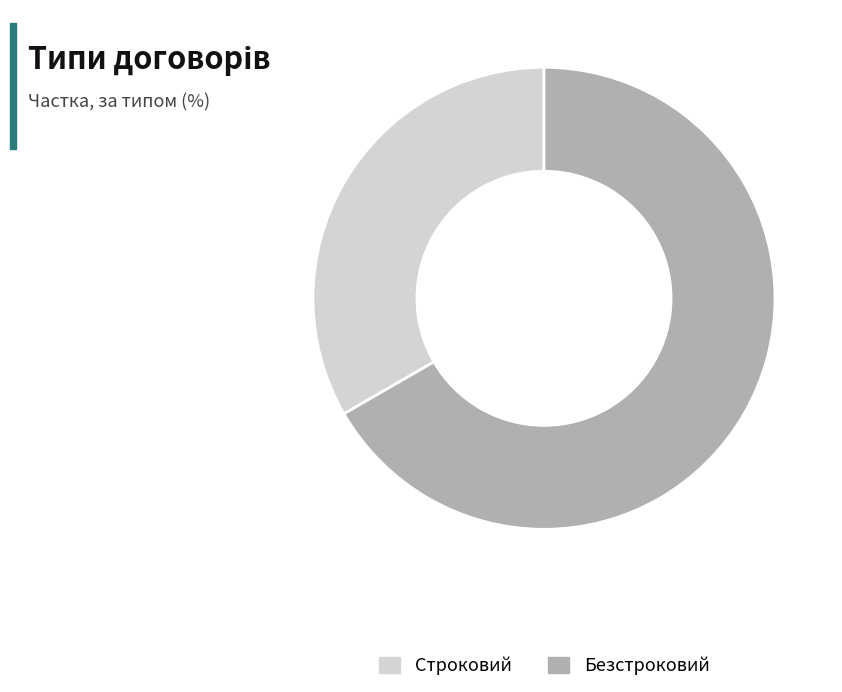

True or false: Безстроковий accounts for 59% of the total.

False